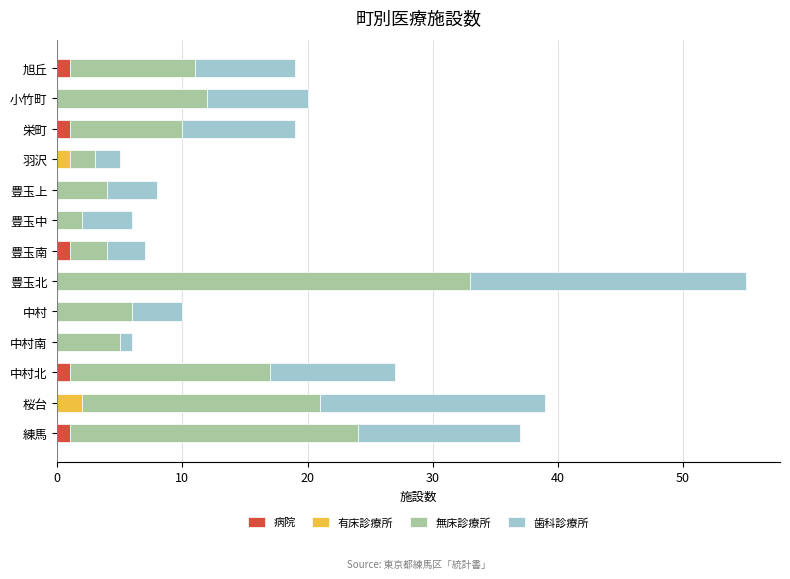

True or false: 病院 has a value of 0 at 羽沢.

True